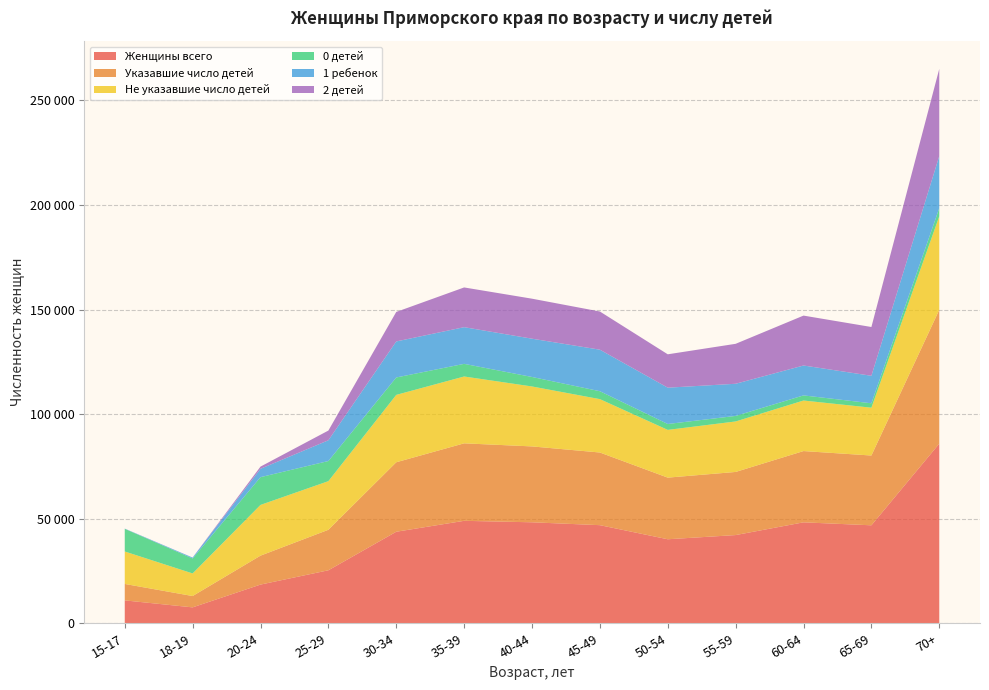

Reading left to right, what are all the values shown in this chart?

Женщины всего: 15-17=10942	18-19=7605	20-24=18499	25-29=25335	30-34=43760	35-39=48980	40-44=48277	45-49=46900	50-54=40166	55-59=42171	60-64=48256	65-69=46838	70+=85872
Указавшие число детей: 15-17=7861	18-19=5416	20-24=13834	25-29=19359	30-34=33211	35-39=37038	40-44=36270	45-49=34735	50-54=29459	55-59=30171	60-64=34069	65-69=33357	70+=63970
Не указавшие число детей: 15-17=15517	18-19=10802	20-24=24250	25-29=23247	30-34=32213	35-39=31957	40-44=28662	45-49=25519	50-54=22829	55-59=24141	60-64=24162	65-69=22864	70+=44718
0 детей: 15-17=10827	18-19=7151	20-24=13273	25-29=9624	30-34=8326	35-39=6045	40-44=4537	45-49=3783	50-54=2812	55-59=2647	60-64=2448	65-69=2109	70+=3887
1 ребенок: 15-17=97	18-19=409	20-24=3999	25-29=9922	30-34=17222	35-39=17534	40-44=18298	45-49=19855	50-54=17361	55-59=15368	60-64=14293	65-69=13146	70+=24912
2 детей: 15-17=18	18-19=42	20-24=1042	25-29=4641	30-34=14110	35-39=18993	40-44=19126	45-49=18247	50-54=15955	55-59=19101	60-64=23858	65-69=23319	70+=41668